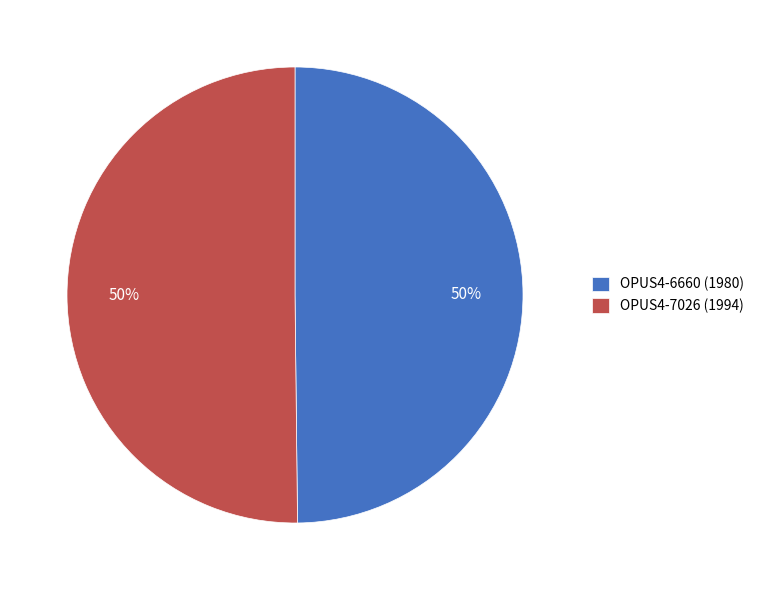

Count the number of slices in the pie.

2